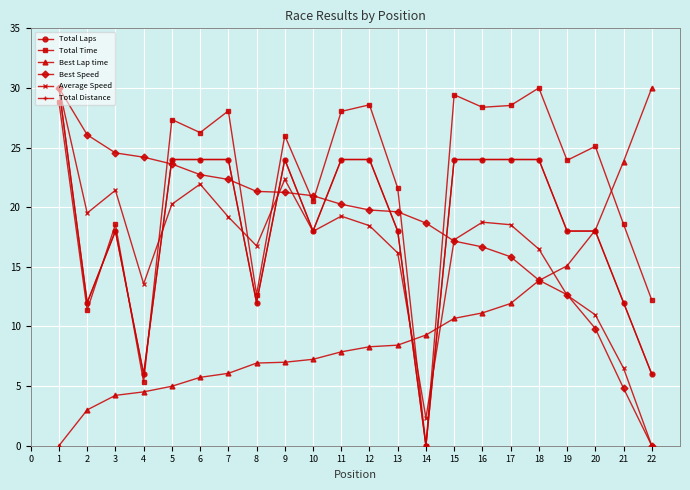

What is the value of the Average Speed point at the 18th from the left?

16.5